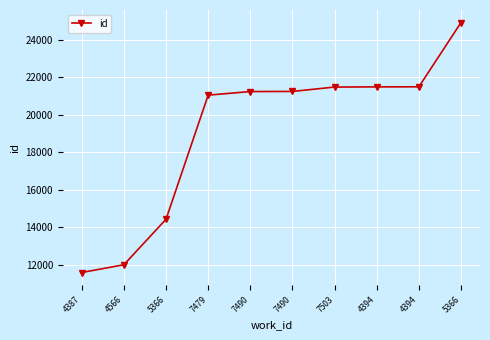

Does the chart have visible grid lines?

Yes